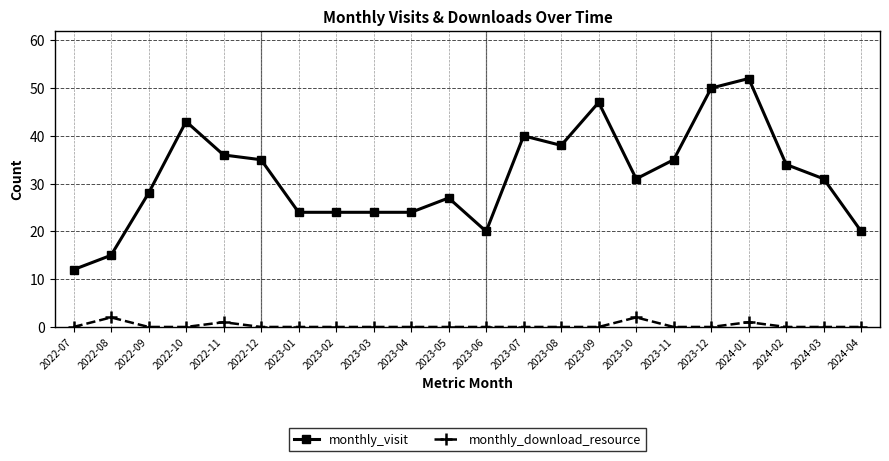

List the series in order of their peak value, highest first.

monthly_visit, monthly_download_resource